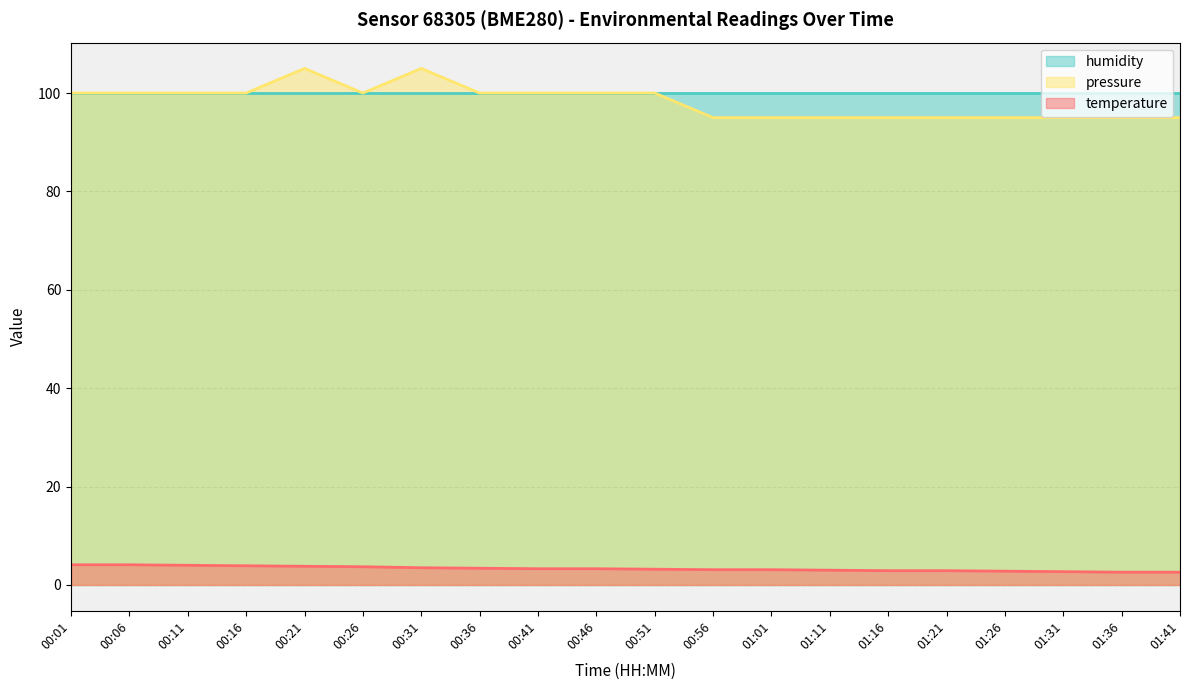

At which label does pressure_norm reach its minimum?

00:56